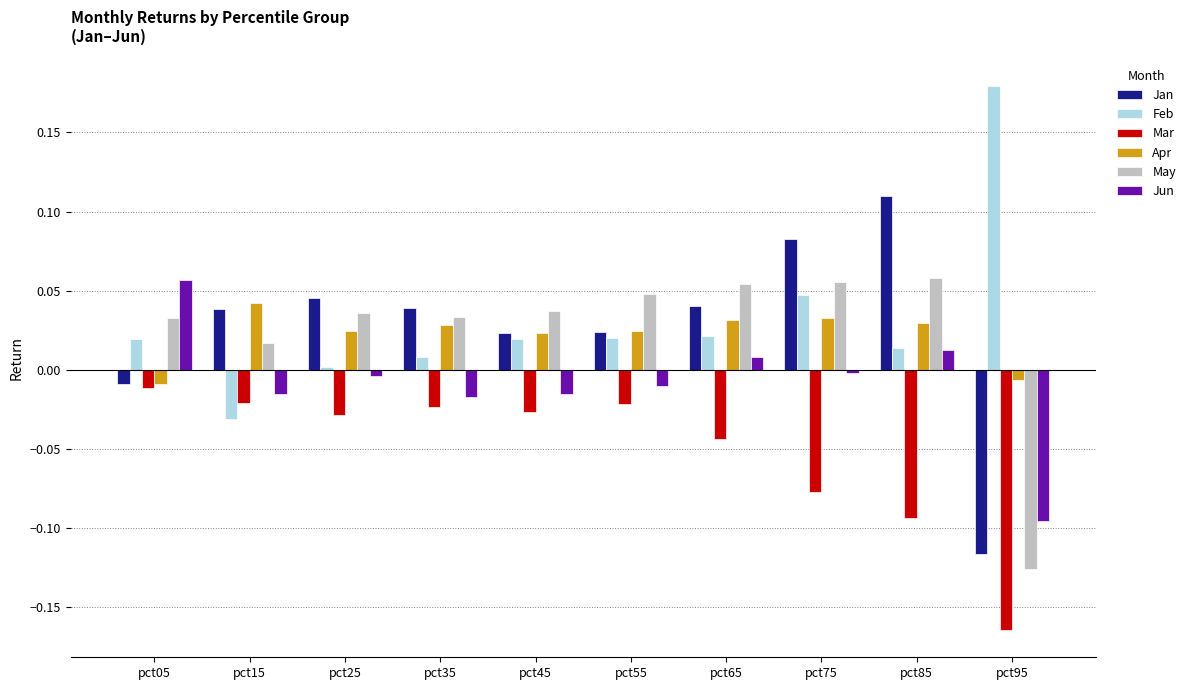

Which category has the highest value across all series?

pct95